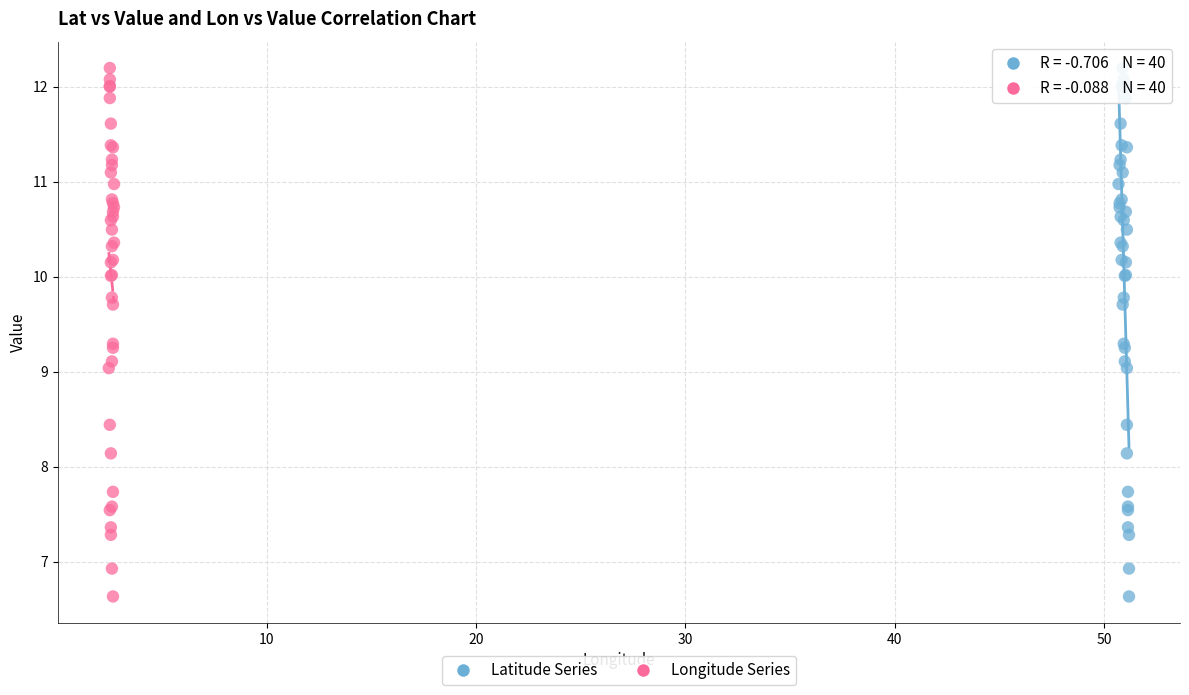

What are all the series names shown in the legend?

Latitude Series, Longitude Series